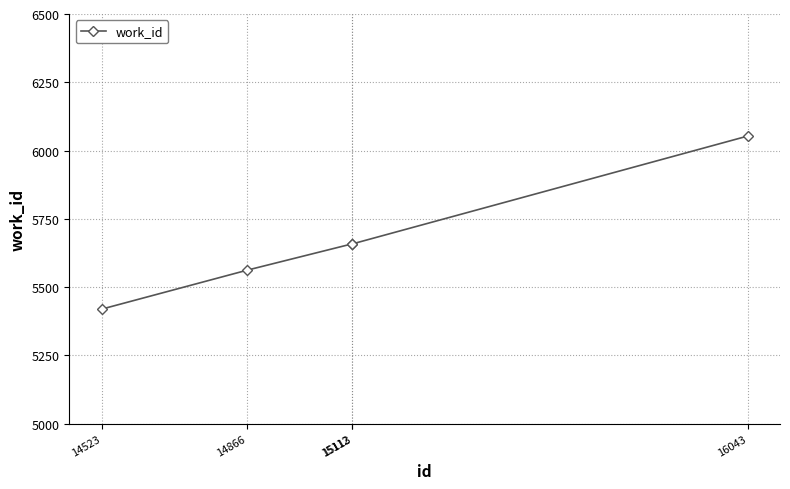

True or false: the data shows 1137 at 15113.

False